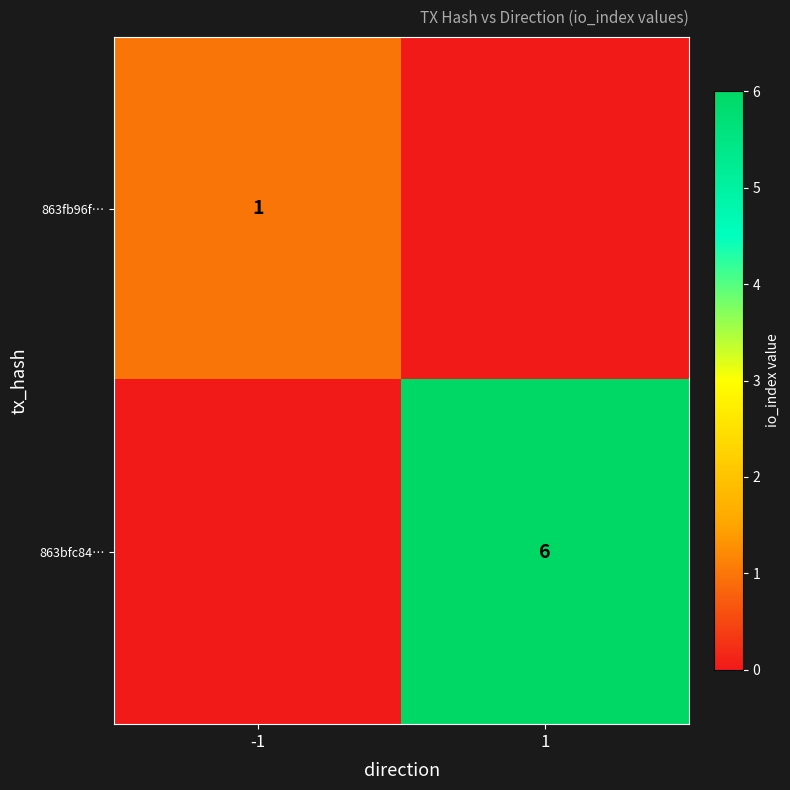

Is the value of 863bfc84… at 1 greater than the value of 863fb96f… at -1?

Yes